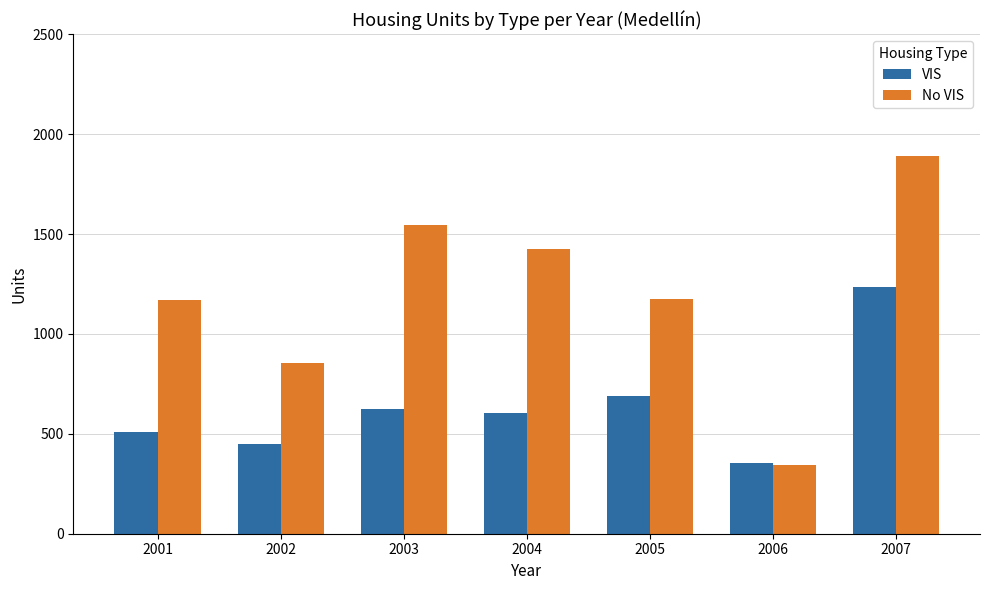

How many bars are there in each group?

2